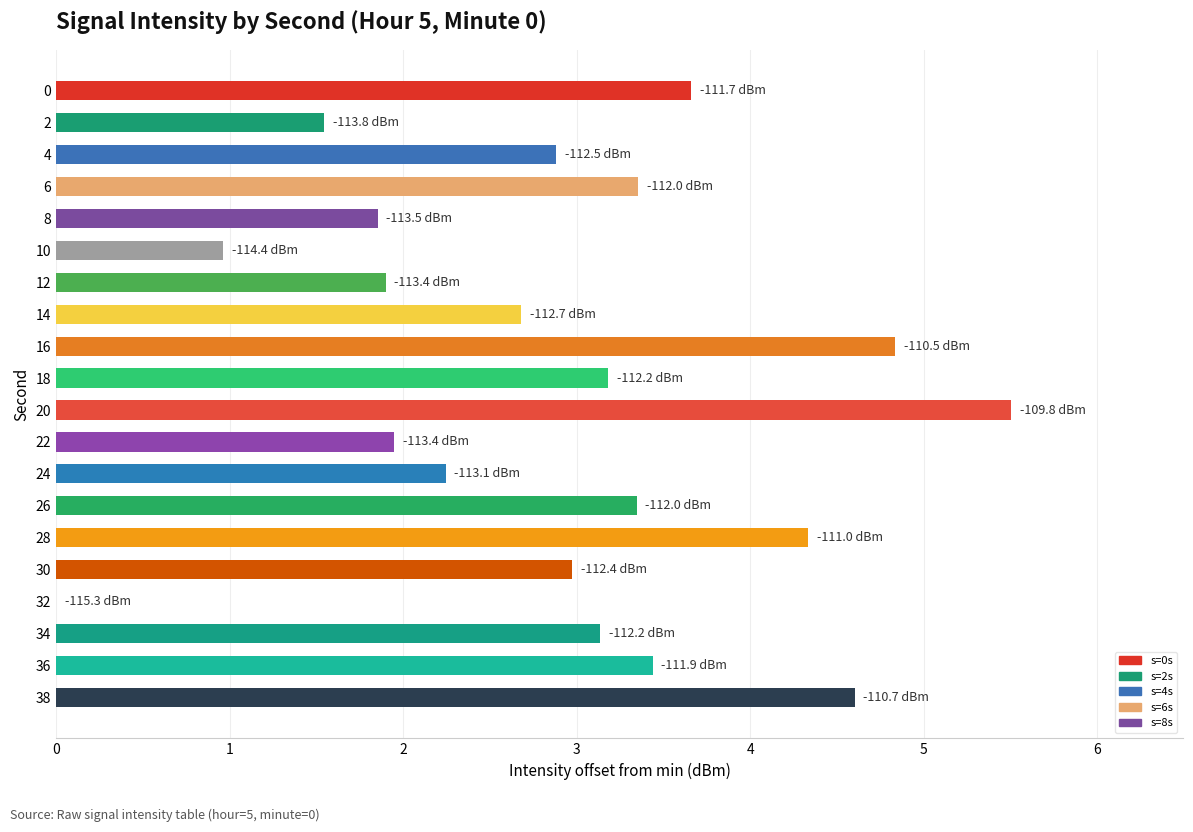

What is the greatest value displayed?

5.5